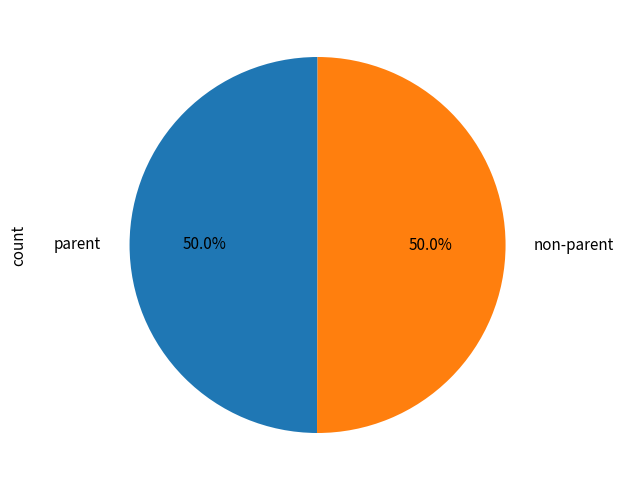

Approximately how many times larger is the value at parent compared to non-parent?

1.0